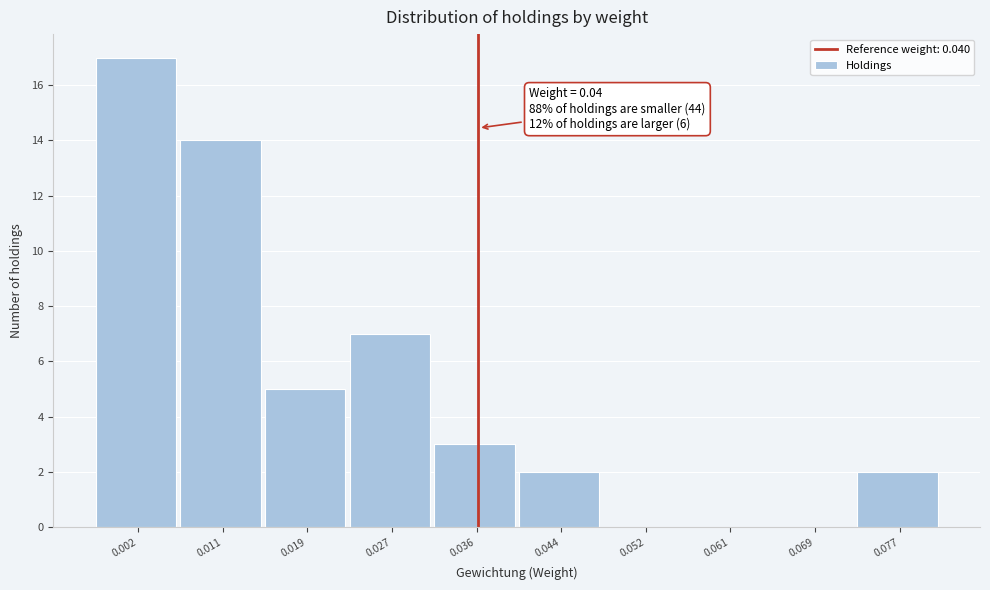

Reading left to right, transcribe all the data shown in this chart.

0.002=17	0.011=14	0.019=5	0.027=7	0.036=3	0.044=2	0.052=0	0.061=0	0.069=0	0.077=2